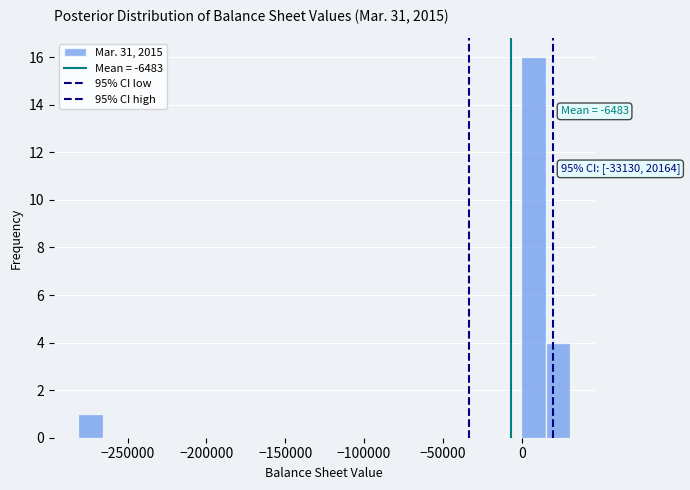

Around what value on the x-axis is the tallest bar? Give the approximate position of its centre, as read against the axis.

5000